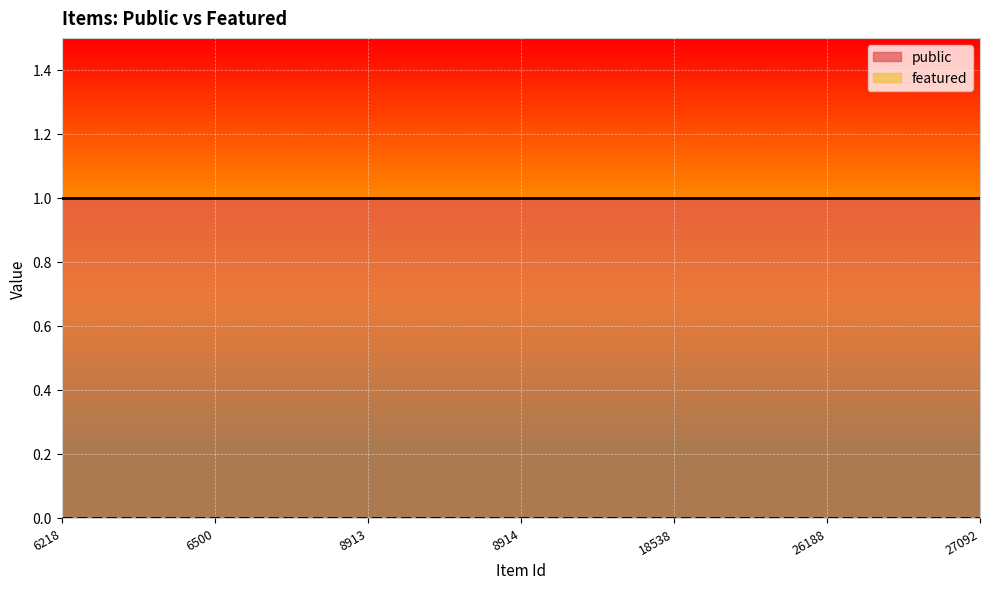

How many lines are shown in the chart?

2